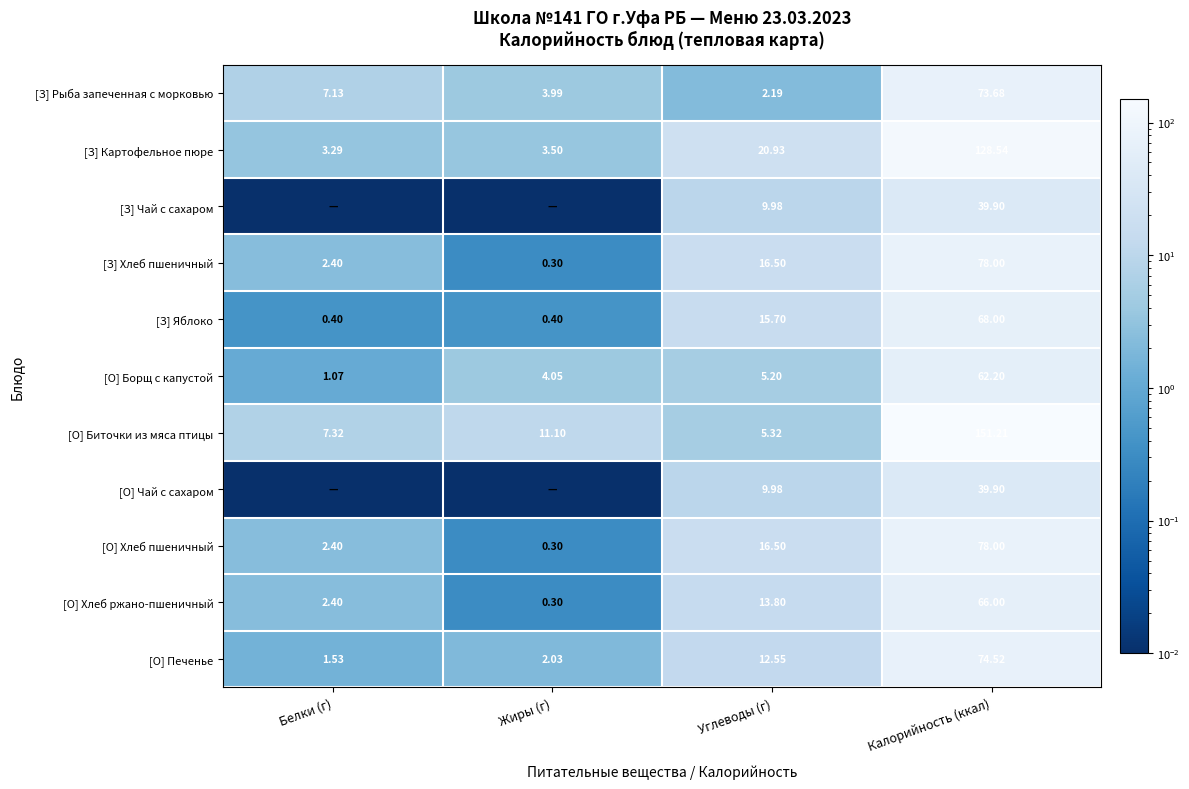

Read the [О] Хлеб пшеничный value at Углеводы (г).

16.5